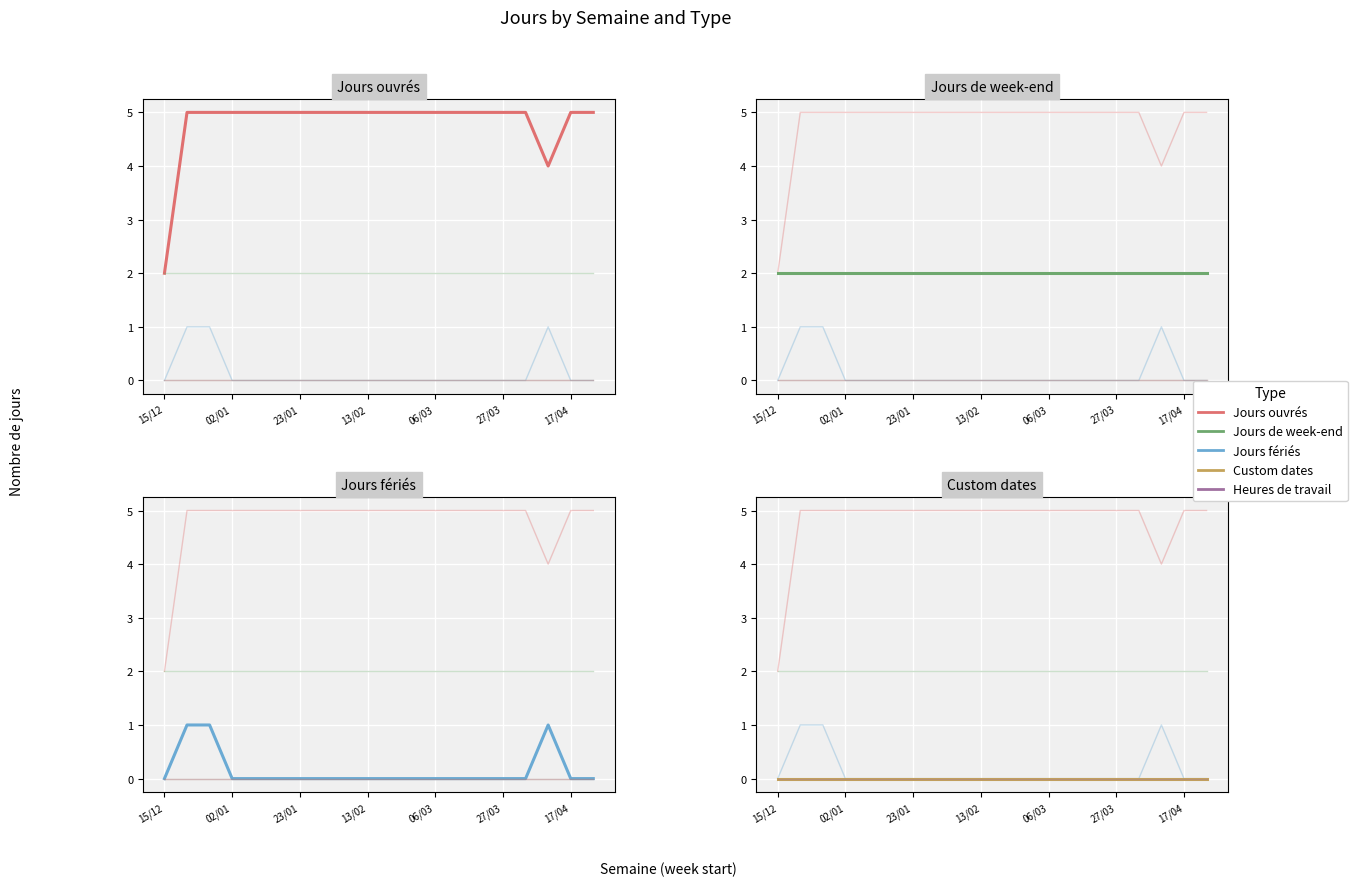

How many interior local valleys does the Jours ouvrés series have?

1